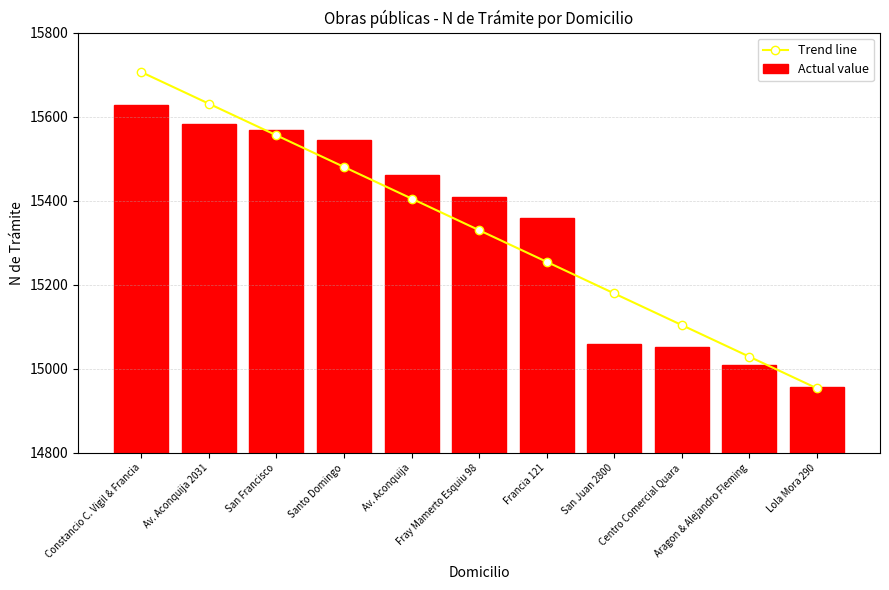

What position from the left is Aragon & Alejandro Fleming?

10